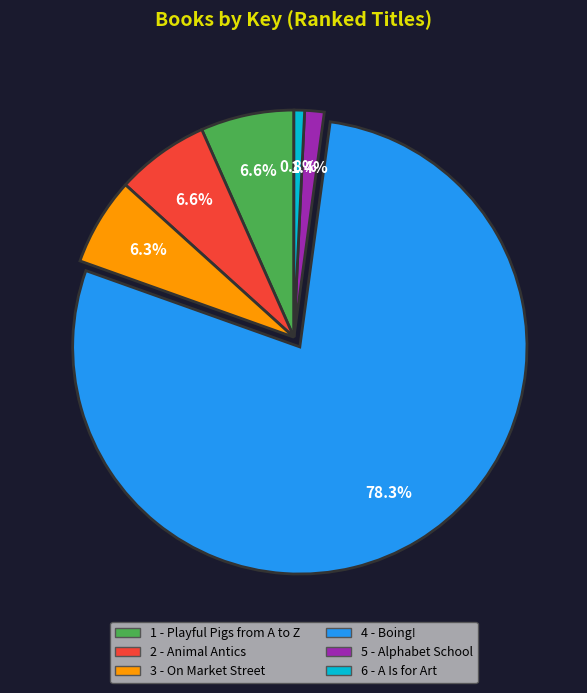

How much of the chart is everything except 1 - Playful Pigs from A to Z?

93.4%